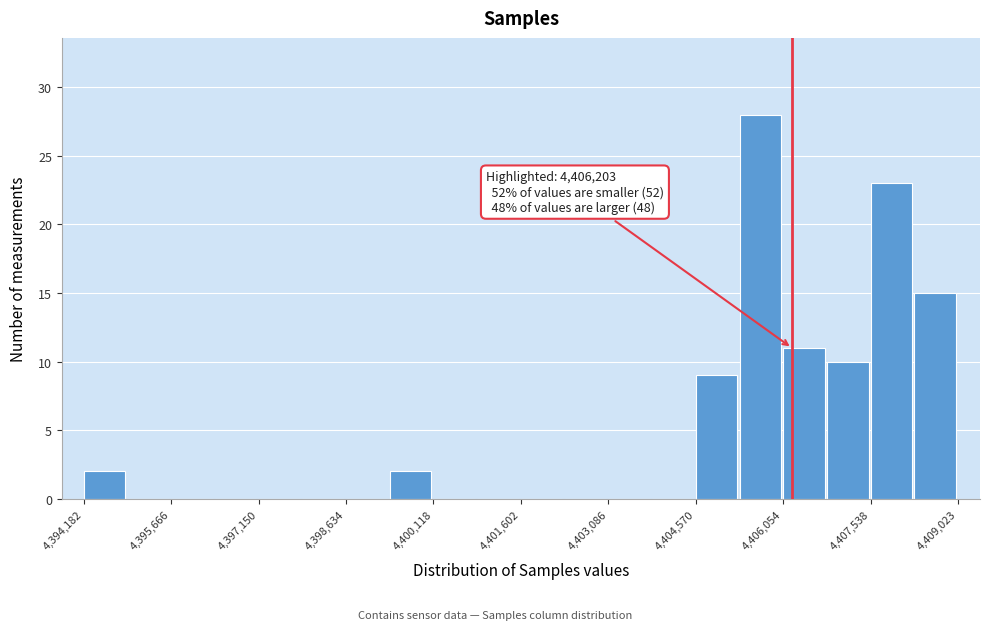

Read against the x-axis, roughly where is the centre of the tallest bar?

4405600